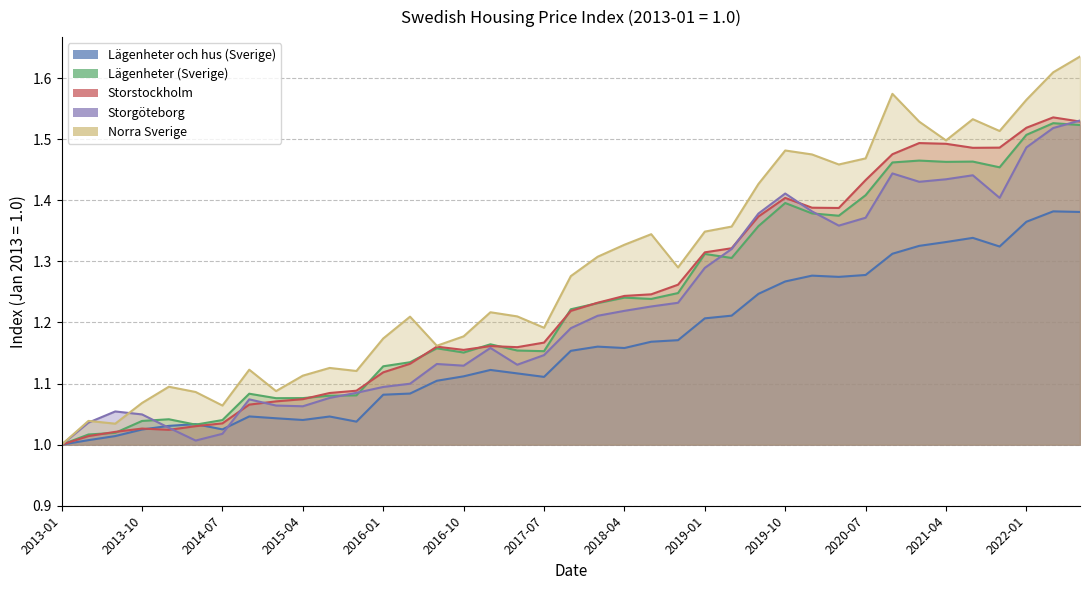

Between which two adjacent categories do Lägenheter (Sverige) and Storstockholm first intersect?

2013-04 and 2013-07